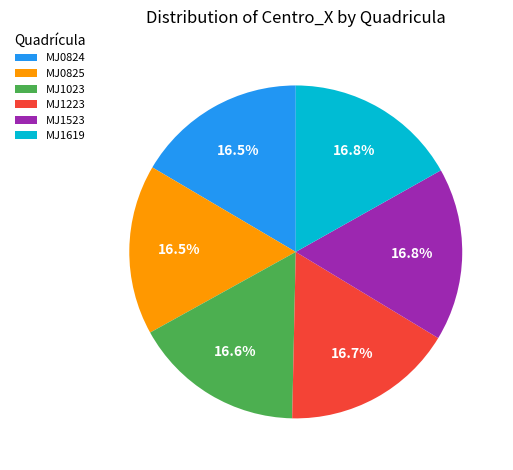

Is the sum of MJ0824 and MJ1523 greater than half?

No